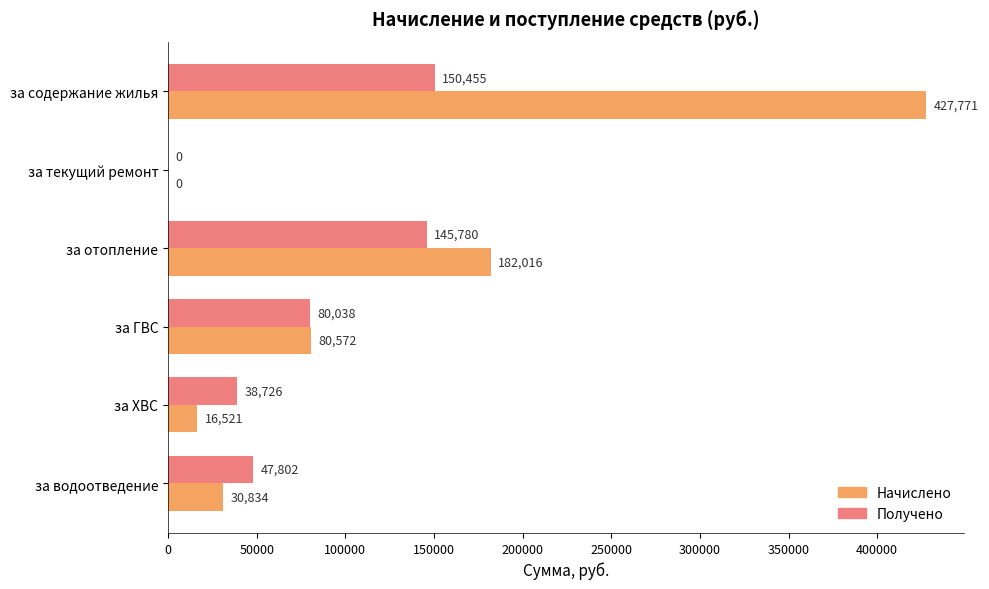

Between за отопление and за ГВС, which series saw the biggest shift?

Начислено